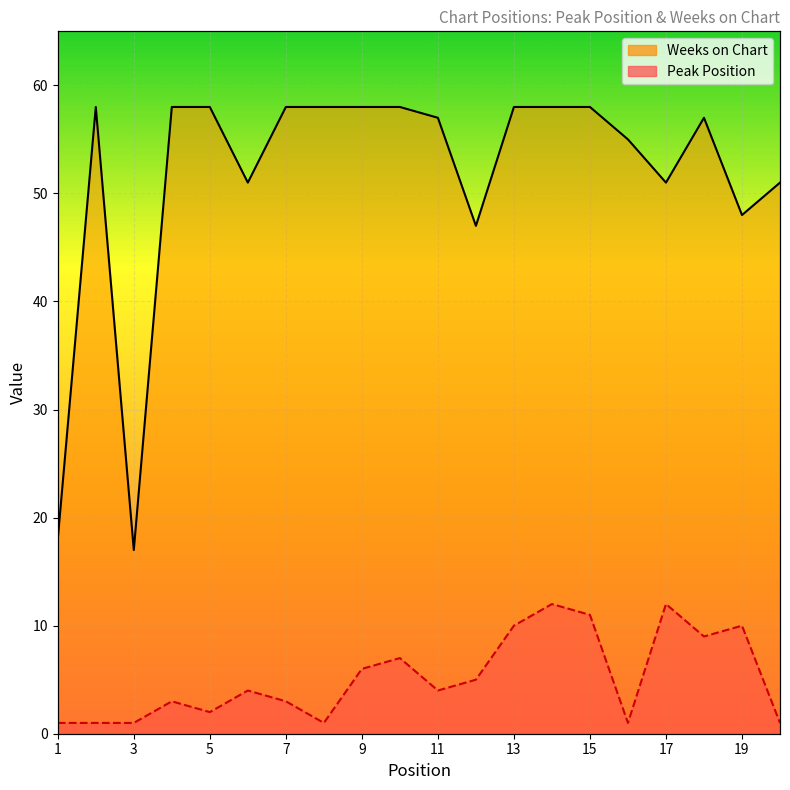

Which series changed the most between 13 and 18?

Peak Position